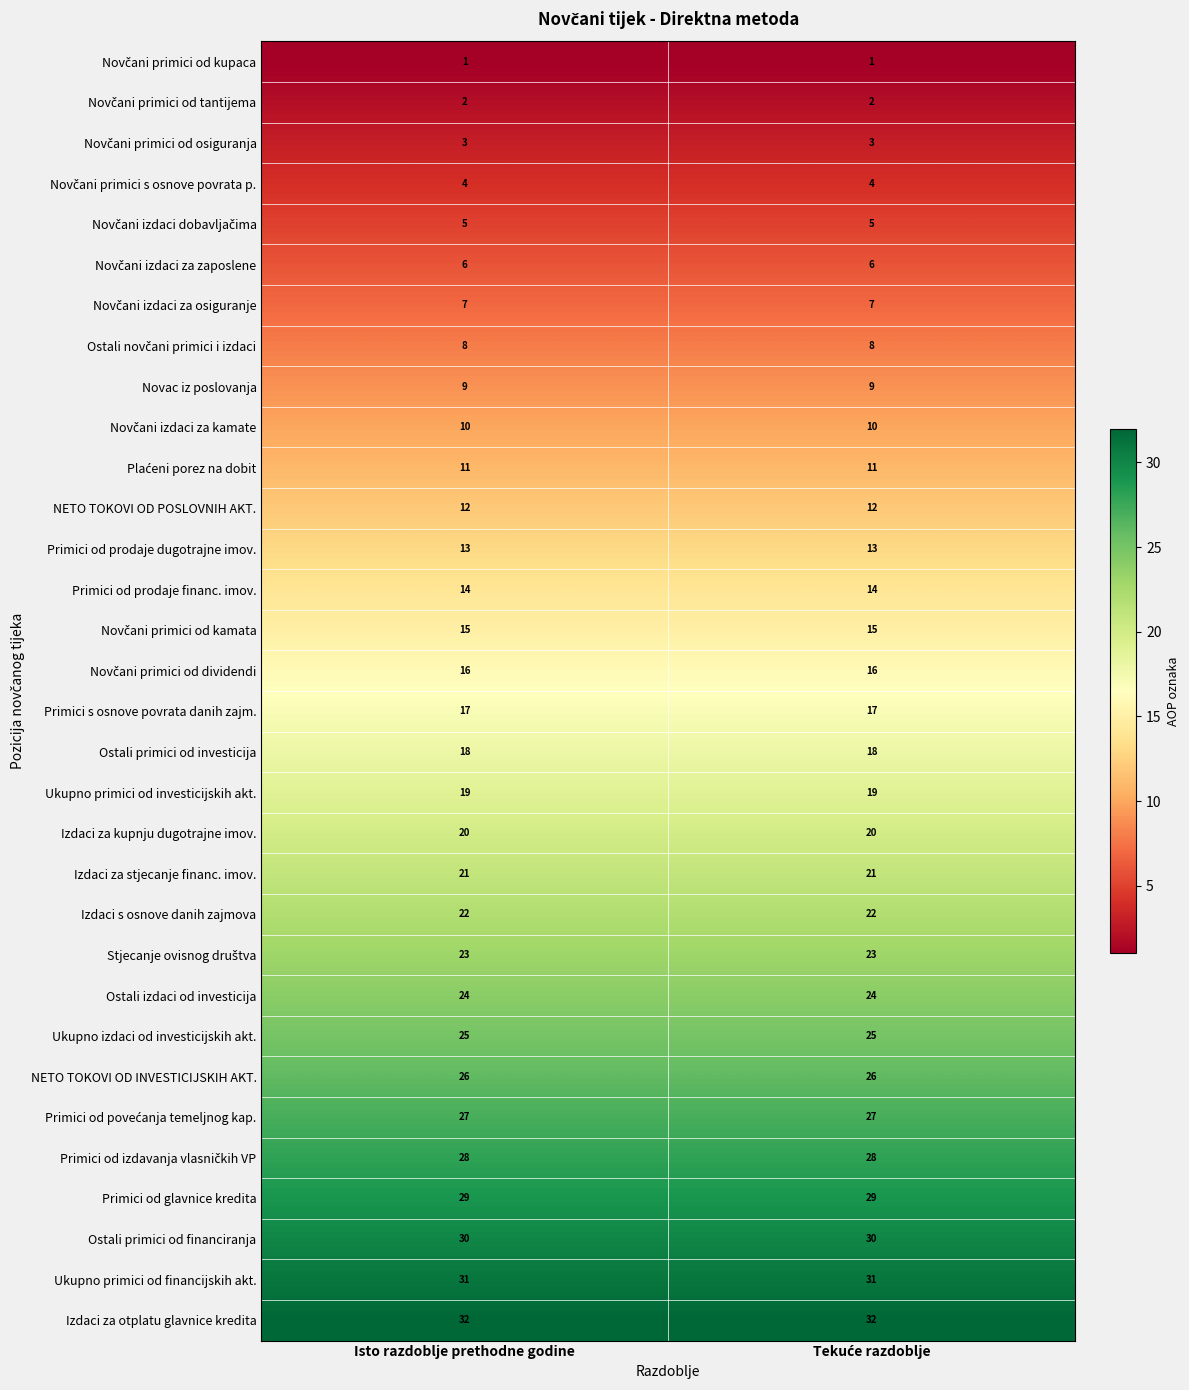

The NETO TOKOVI OD POSLOVNIH AKT. series shows 8 at Isto razdoblje prethodne godine. True or false?

False